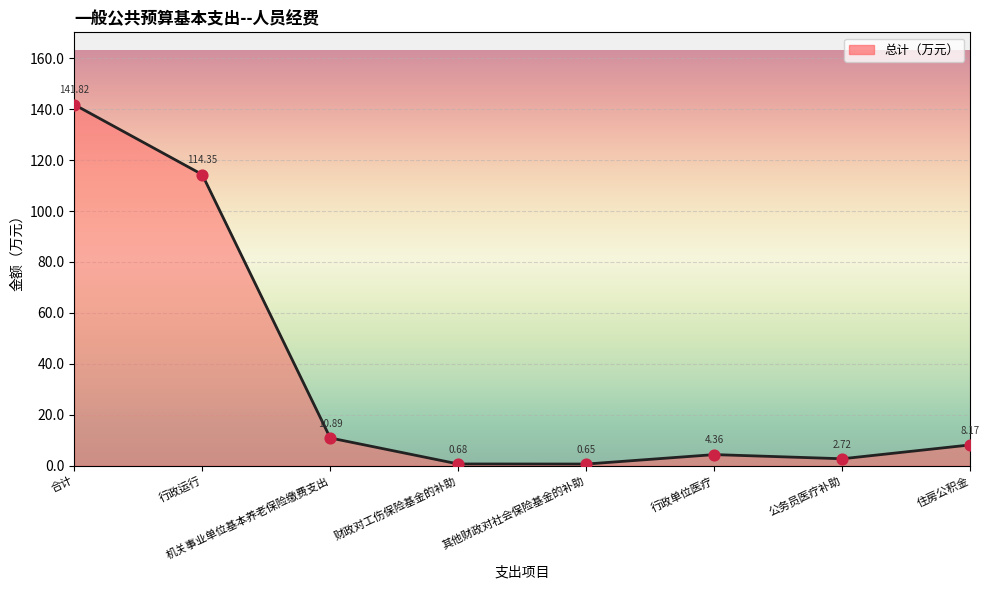

Which has a higher value, 住房公积金 or 机关事业单位基本养老保险缴费支出?

机关事业单位基本养老保险缴费支出